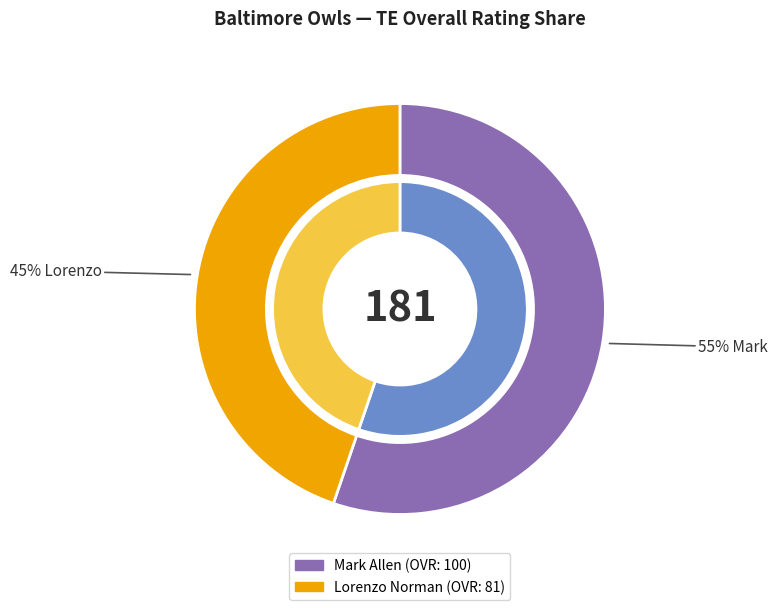

Which slice is the largest?

Mark